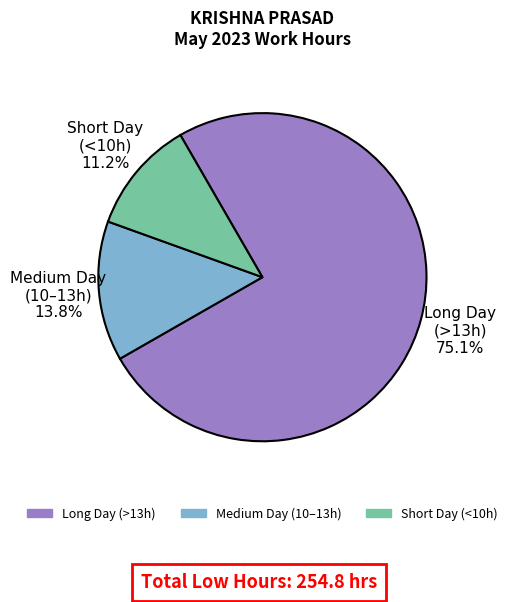

To the nearest percent, what is the difference between the largest and smallest slice percentages?

64%